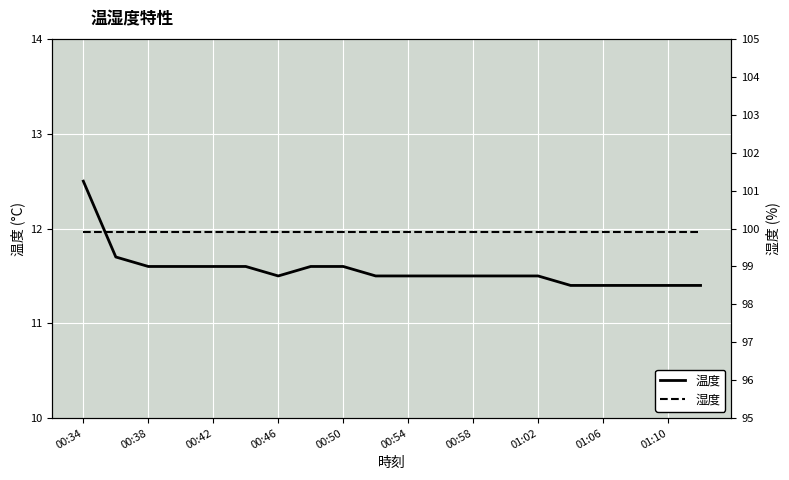

The value of 温度 at 00:42 is 3.1. True or false?

False